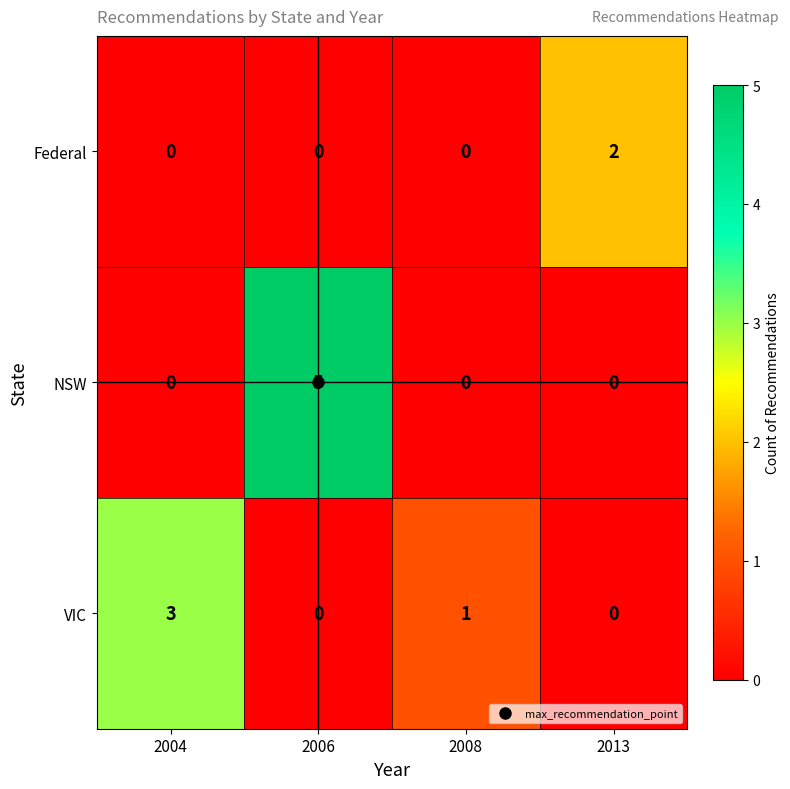

True or false: Federal has a value of -1 at 2006.

False